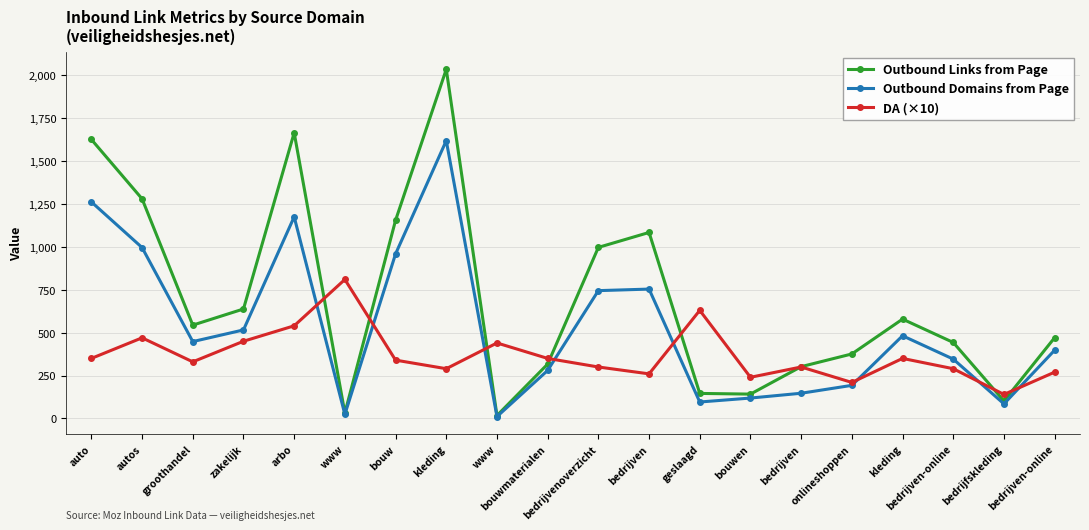

What are all the series names shown in the legend?

Outbound Links from Page, Outbound Domains from Page, DA (×10)